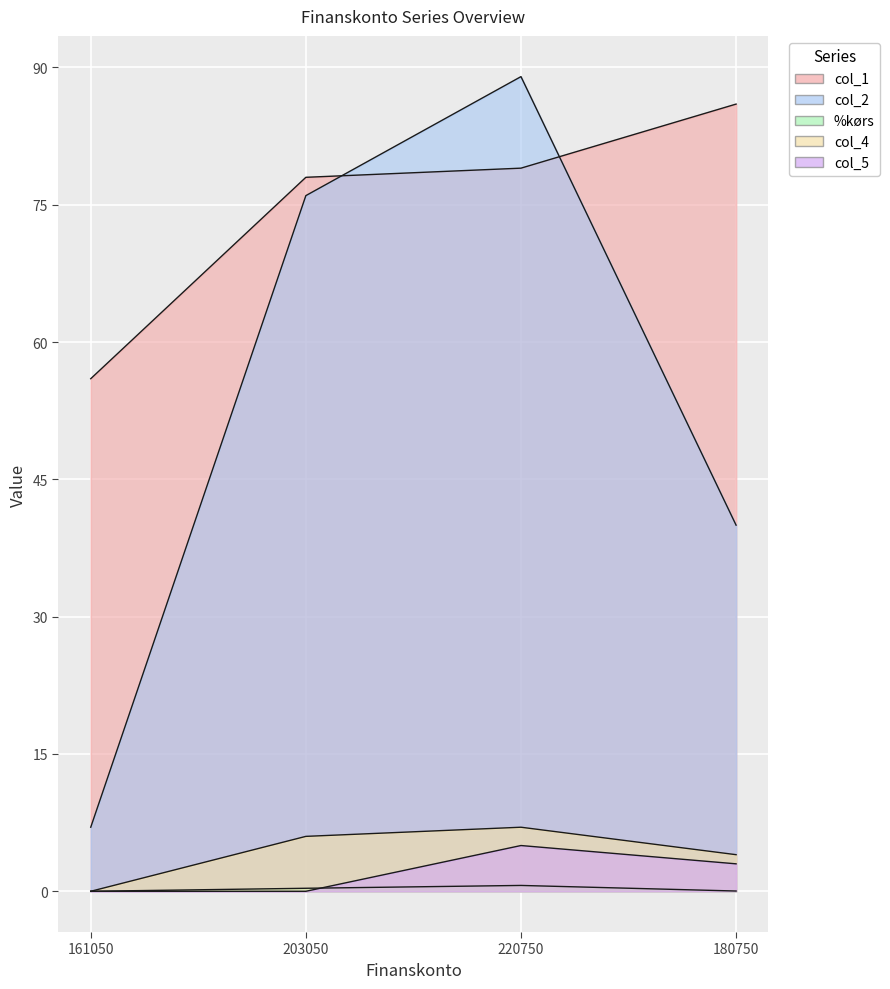

Is it true that col_4 equals 1.7 at 180750?

False